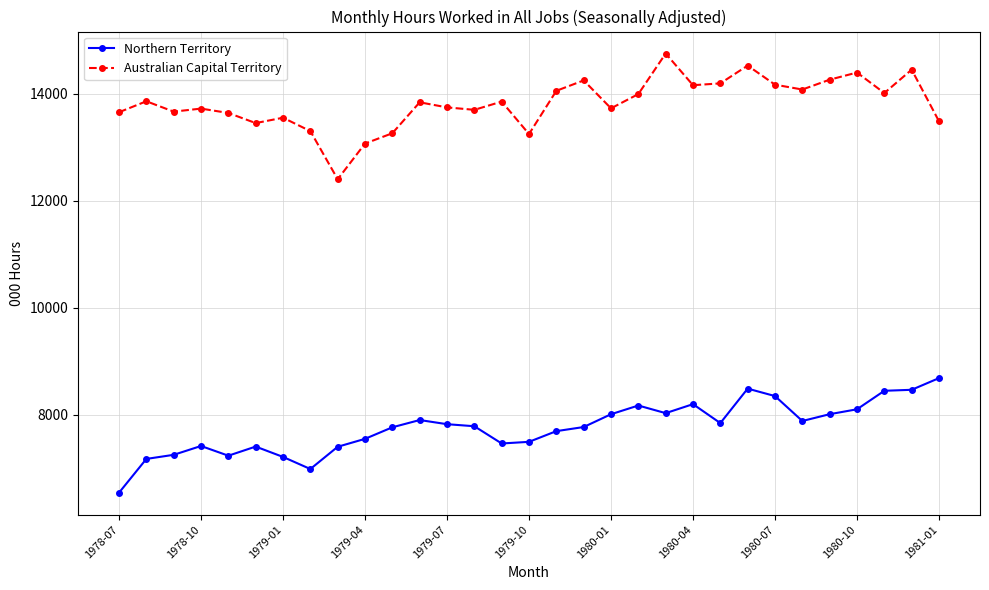

What is the highest value of the Australian Capital Territory series?

14752.3